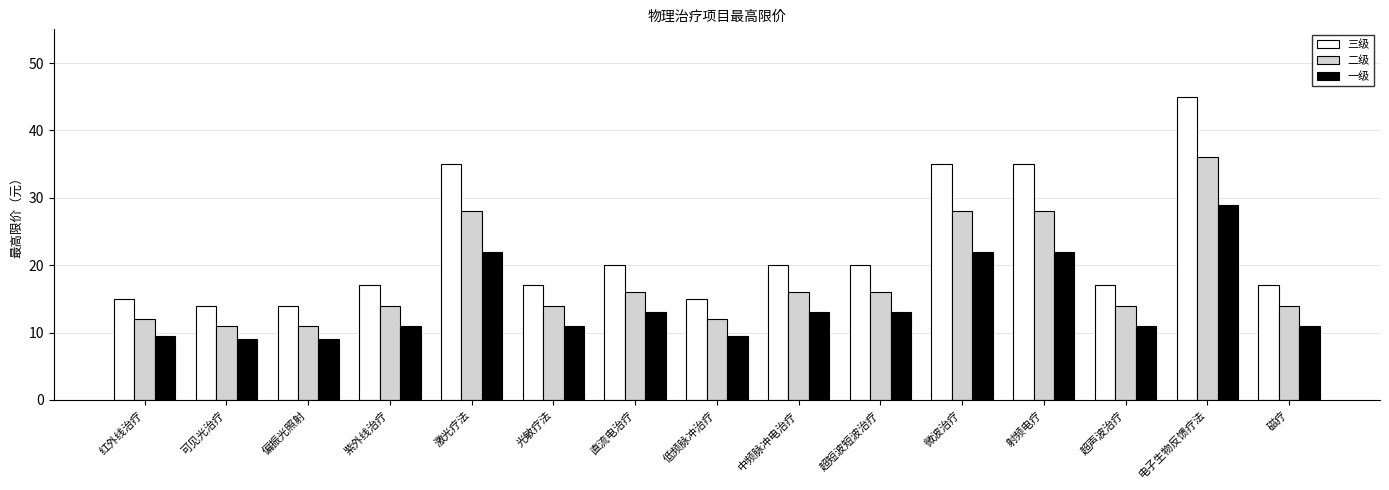

At how many categories does at least one series exceed 23?

4